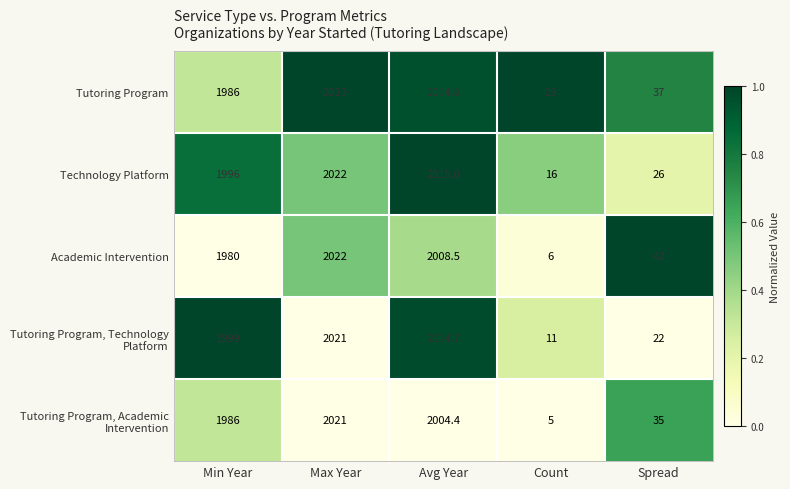

The value of Technology Platform at Min Year is 2933.5. True or false?

False